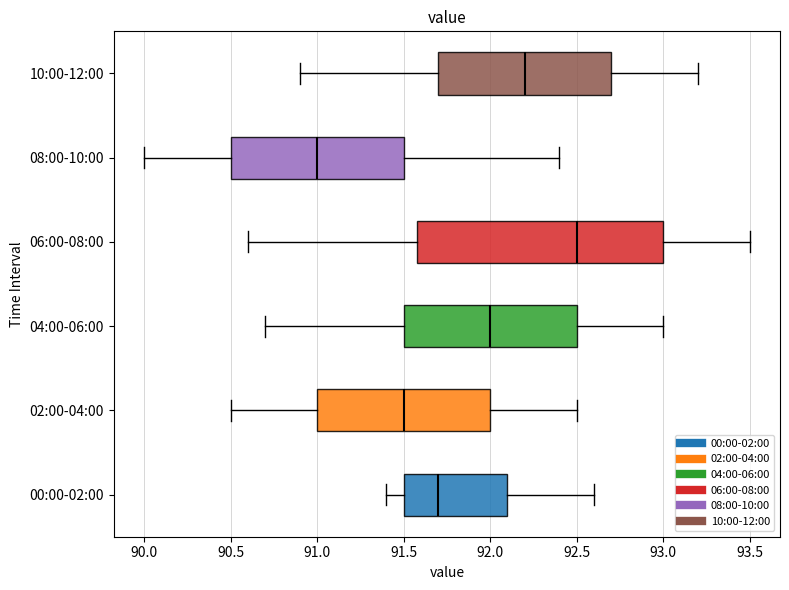

Reading bottom to top, transcribe this box plot: for each box, give where its median line is, the range the box spans, and where its two whiskers end, as read against the x-axis. The values are not printed on the chart, so give them approximately, as read against the axis.

00:00-02:00: median 91.7, box 91.5 to 92.1, whiskers 91.4 to 92.6
02:00-04:00: median 91.5, box 91.0 to 92.0, whiskers 90.5 to 92.5
04:00-06:00: median 92.0, box 91.5 to 92.5, whiskers 90.7 to 93.0
06:00-08:00: median 92.5, box 91.6 to 93.0, whiskers 90.6 to 93.5
08:00-10:00: median 91.0, box 90.5 to 91.5, whiskers 90.0 to 92.4
10:00-12:00: median 92.2, box 91.7 to 92.7, whiskers 90.9 to 93.2